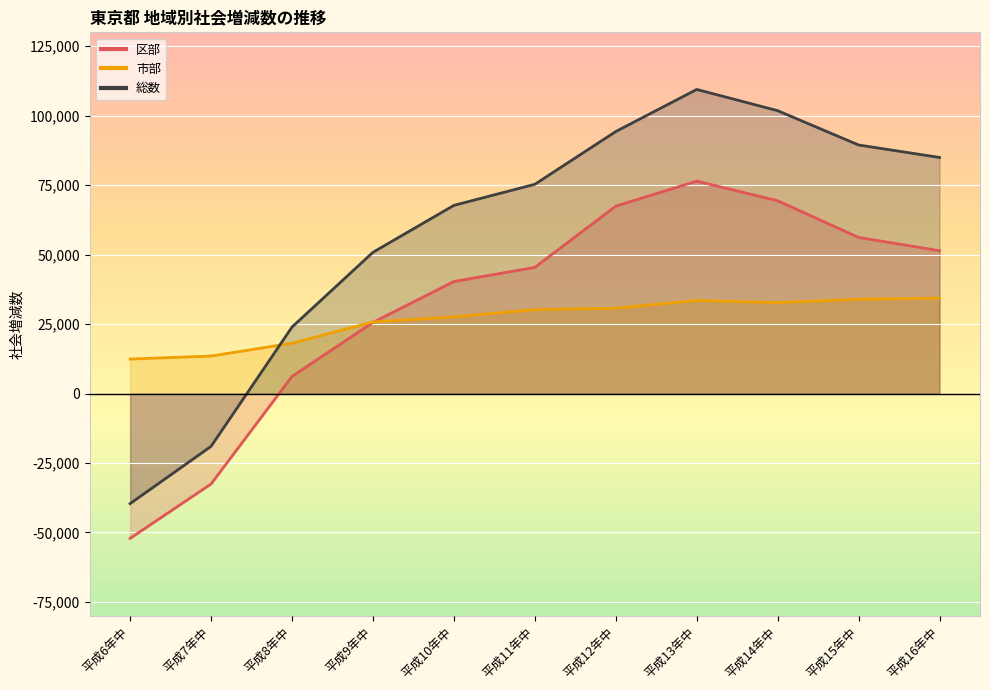

What value does the 総数 series have at 平成6年中, to the nearest 100?

-39600